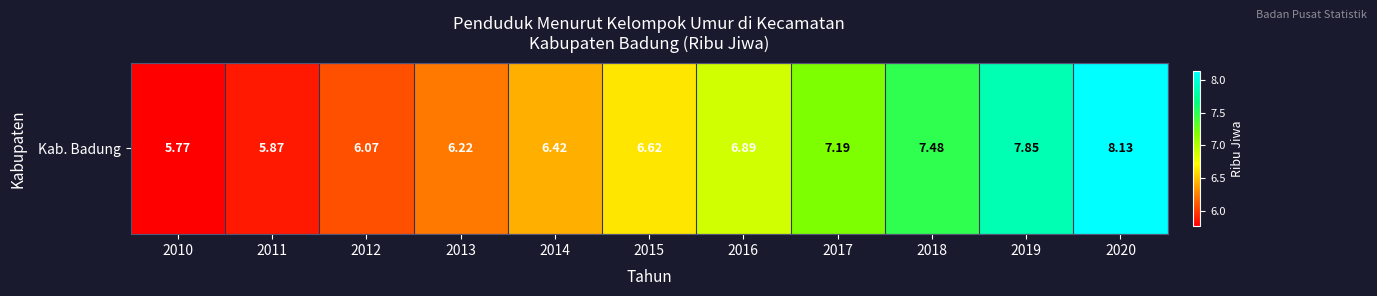

Which has a higher value, 2011 or 2015?

2015